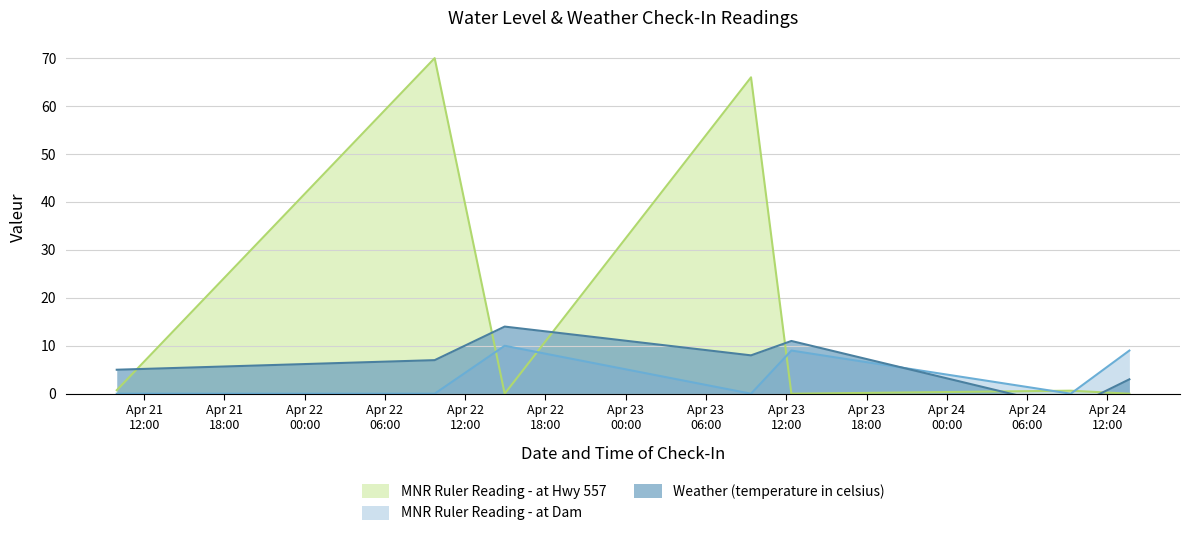

After their last crossing, which series has the higher values: Weather (temperature in celsius) or MNR Ruler Reading - at Dam?

MNR Ruler Reading - at Dam